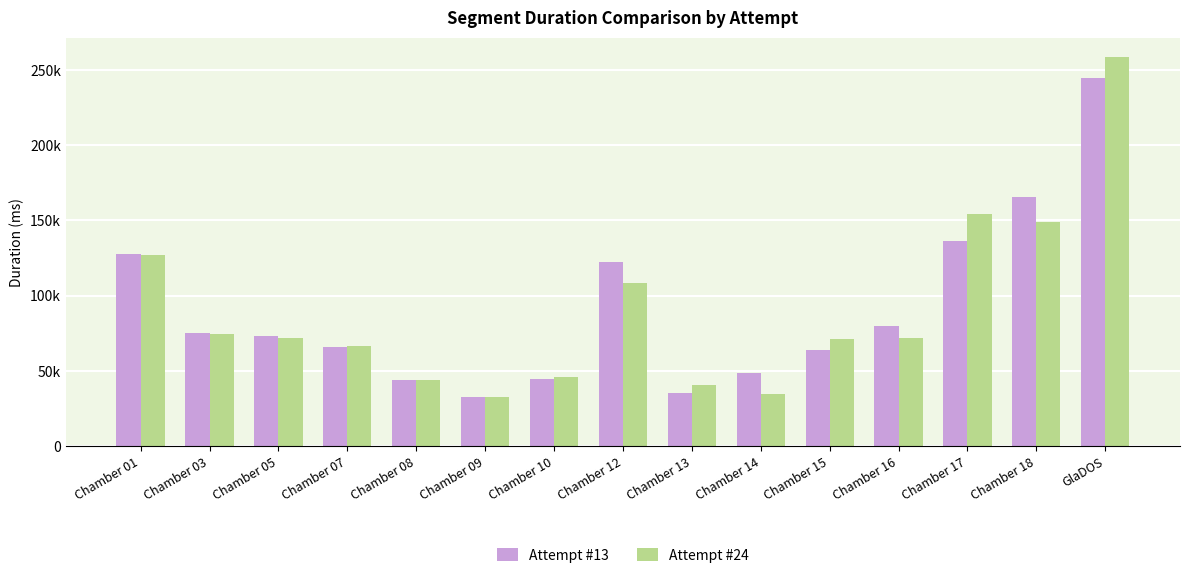

Where does the Attempt #13 series first go above 73010?

Chamber 01